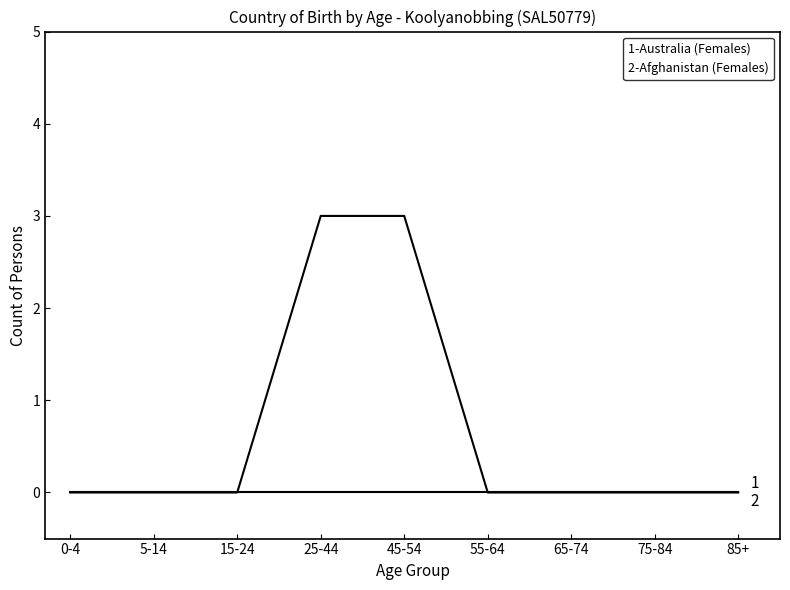

How many lines are shown in the chart?

2